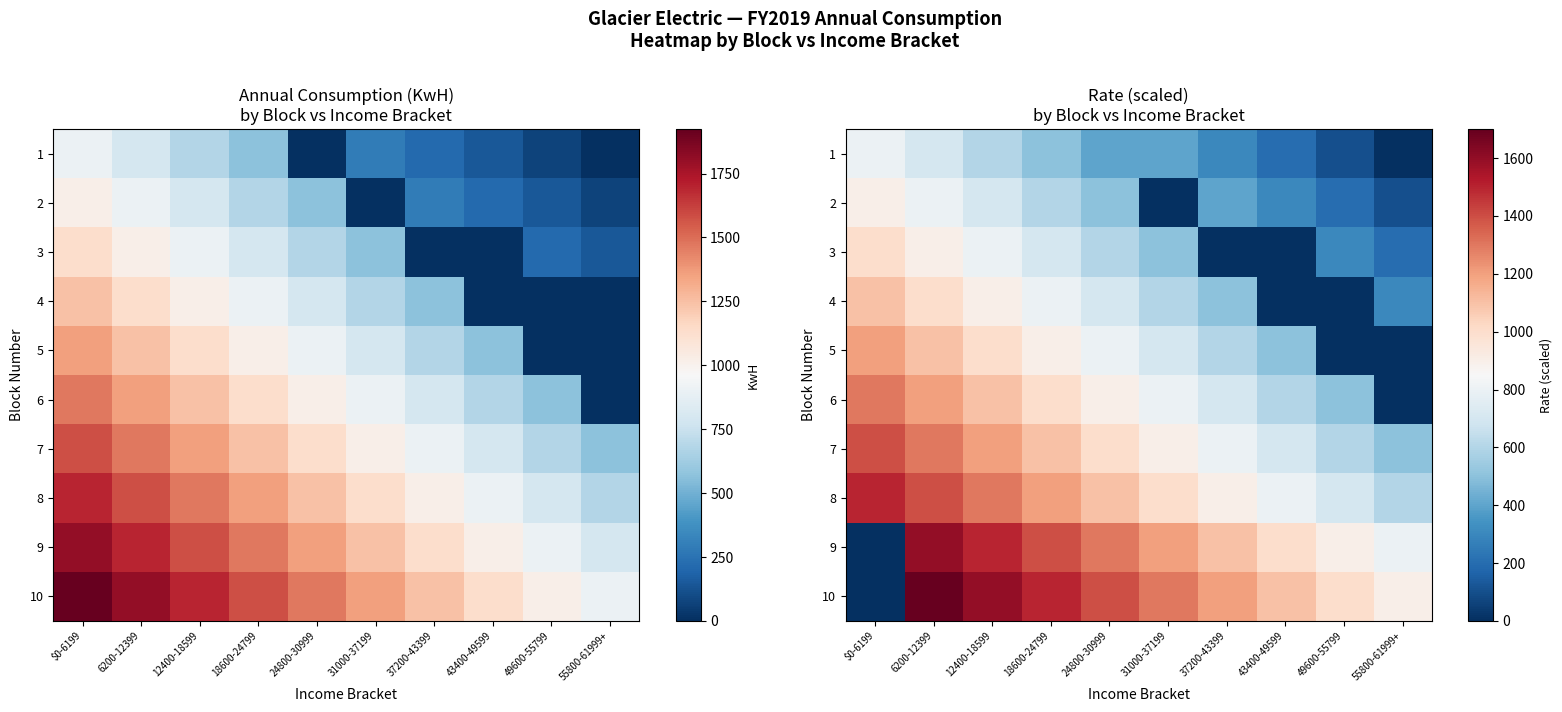

Which series has the largest total across all categories?

10